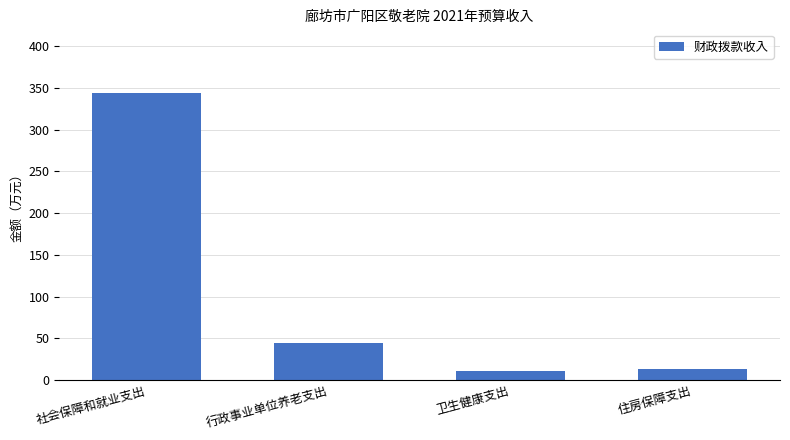

How many data points does each series have?

4